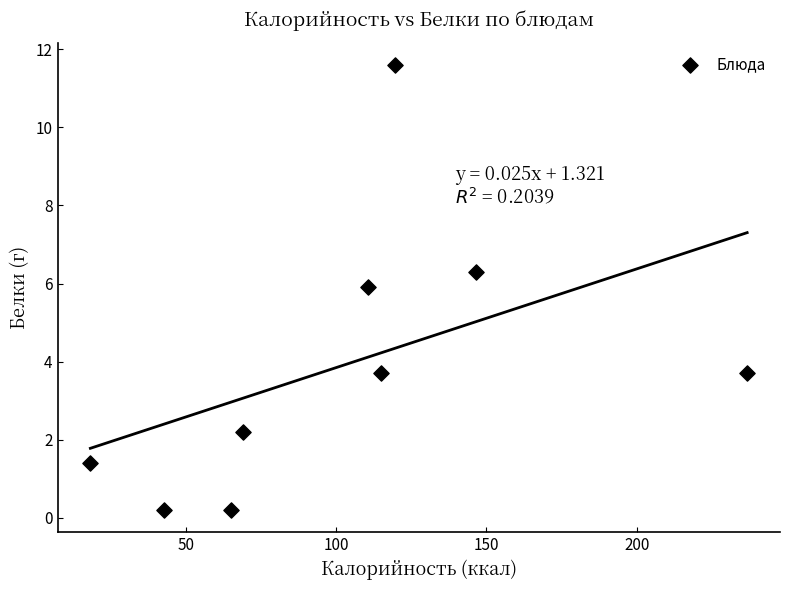

What is the average X value?

102.5